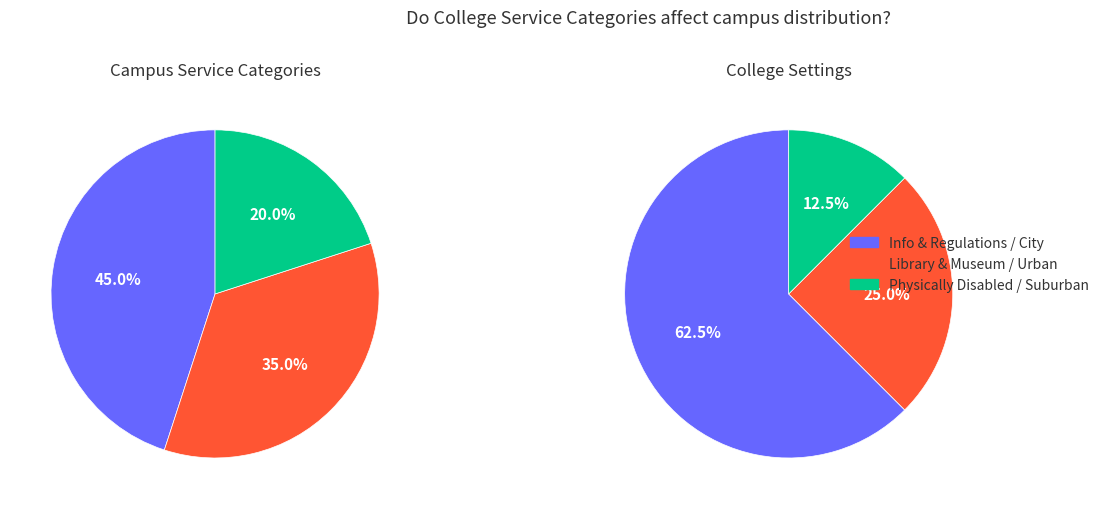

What percentage is the Library & Museum Information slice, to the nearest percent?

35%